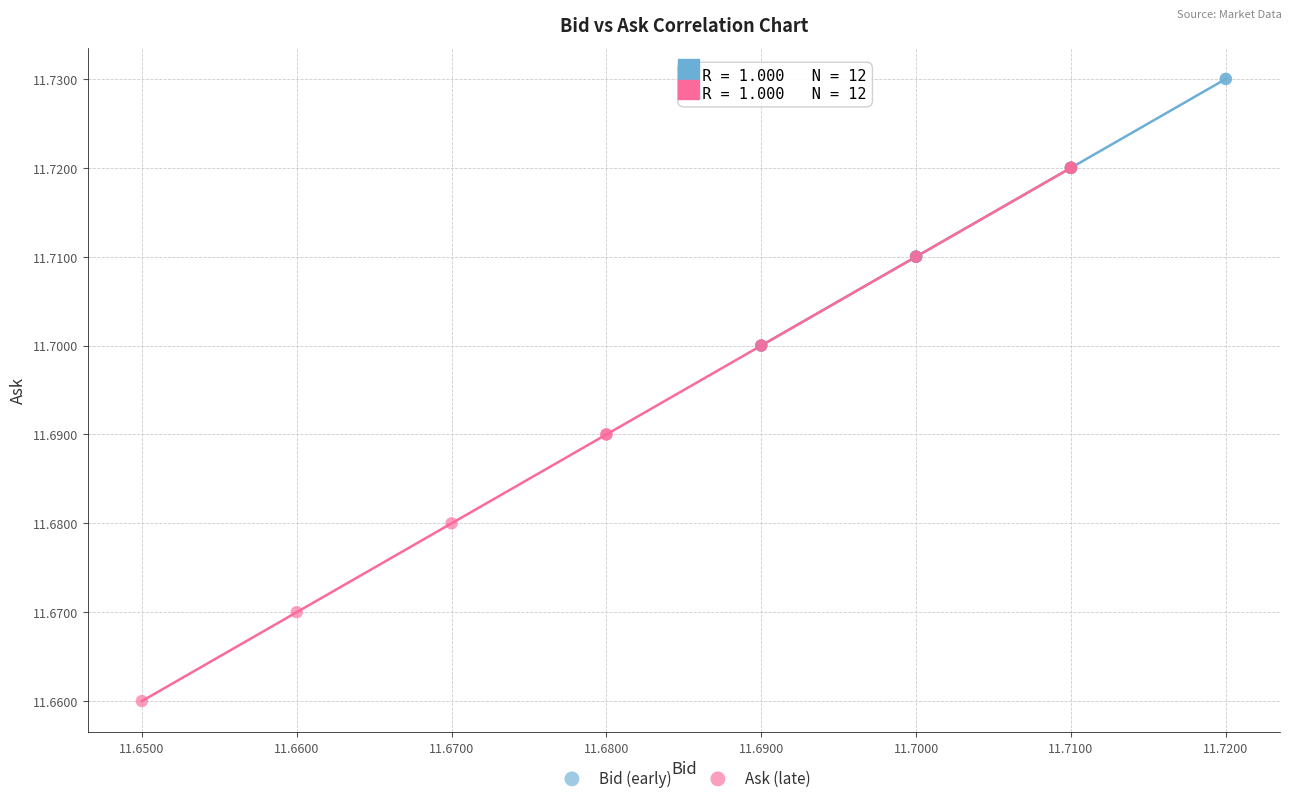

Which series has the widest spread of Y values?

Ask (late)